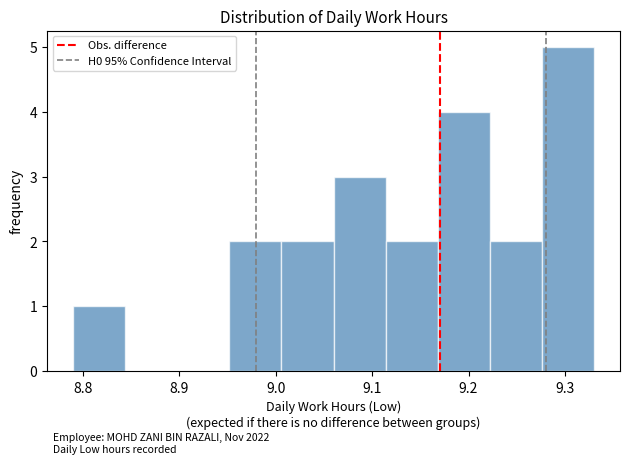

Which range on the x-axis has the tallest bar?

9.276 to 9.330